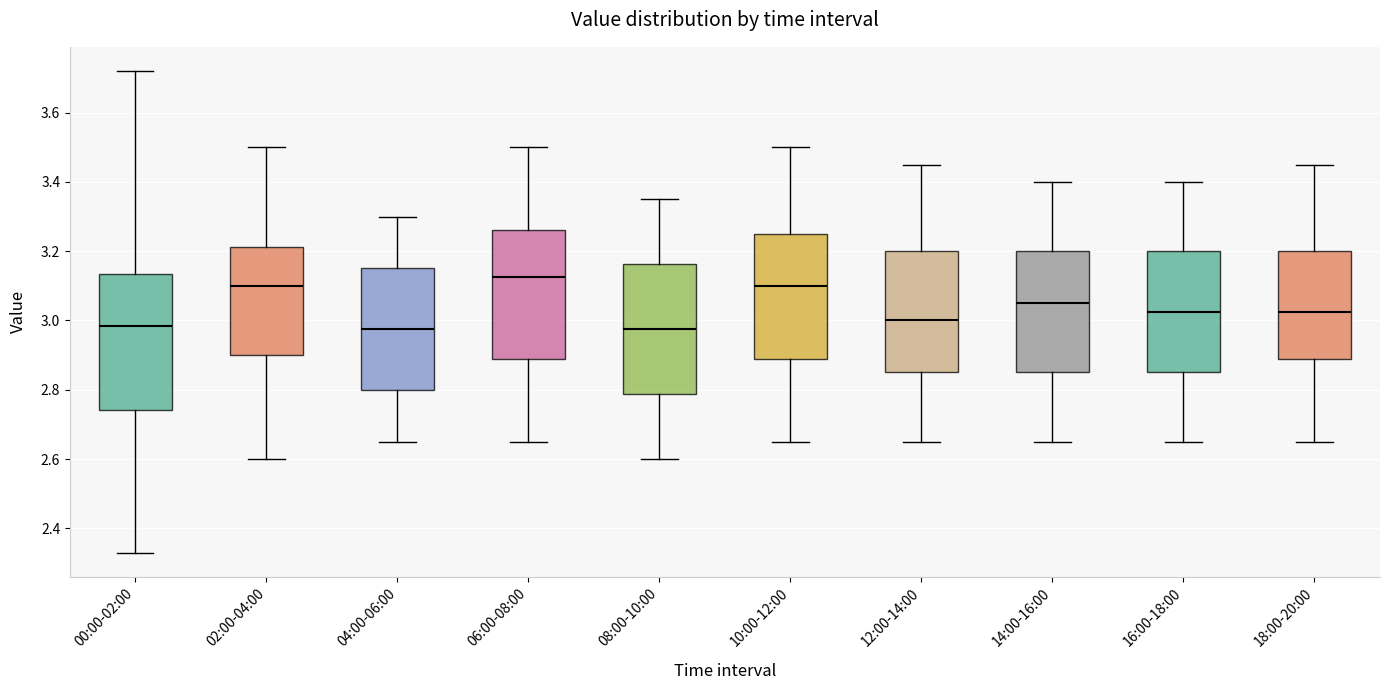

Reading left to right, read every box against the y-axis: the position of its median line, the range the box covers, and the ends of its whiskers. The values are not printed on the chart, so give them approximately, as read against the axis.

00:00-02:00: median 2.98, box 2.74 to 3.14, whiskers 2.34 to 3.72
02:00-04:00: median 3.10, box 2.90 to 3.22, whiskers 2.60 to 3.50
04:00-06:00: median 2.98, box 2.80 to 3.16, whiskers 2.66 to 3.30
06:00-08:00: median 3.12, box 2.88 to 3.26, whiskers 2.66 to 3.50
08:00-10:00: median 2.98, box 2.78 to 3.16, whiskers 2.60 to 3.36
10:00-12:00: median 3.10, box 2.88 to 3.26, whiskers 2.66 to 3.50
12:00-14:00: median 3.00, box 2.86 to 3.20, whiskers 2.66 to 3.46
14:00-16:00: median 3.06, box 2.86 to 3.20, whiskers 2.66 to 3.40
16:00-18:00: median 3.02, box 2.86 to 3.20, whiskers 2.66 to 3.40
18:00-20:00: median 3.02, box 2.88 to 3.20, whiskers 2.66 to 3.46